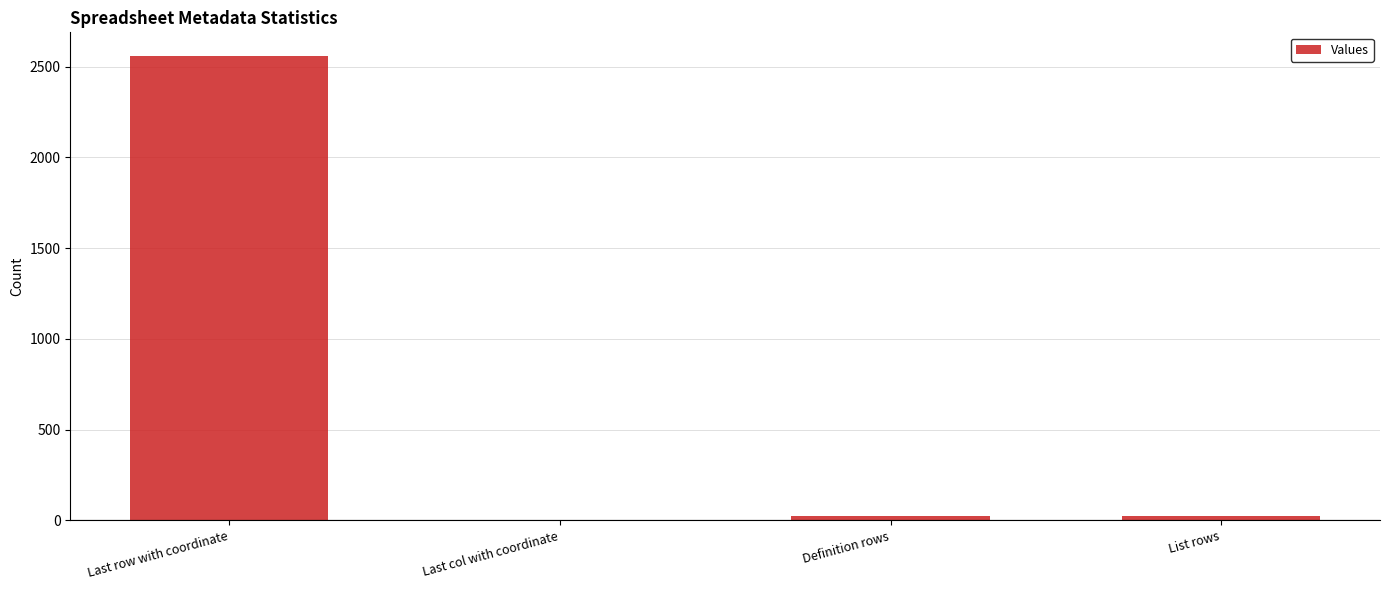

Between List rows and Last row with coordinate, which is larger?

Last row with coordinate